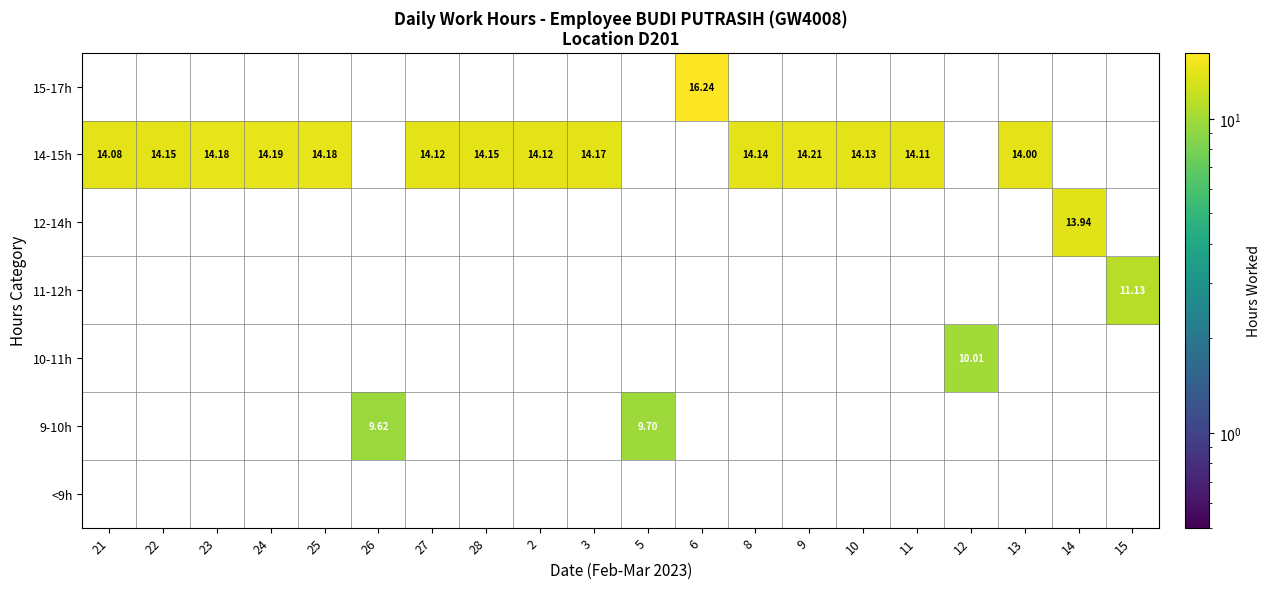

What is the total value across all series at 9?

14.2